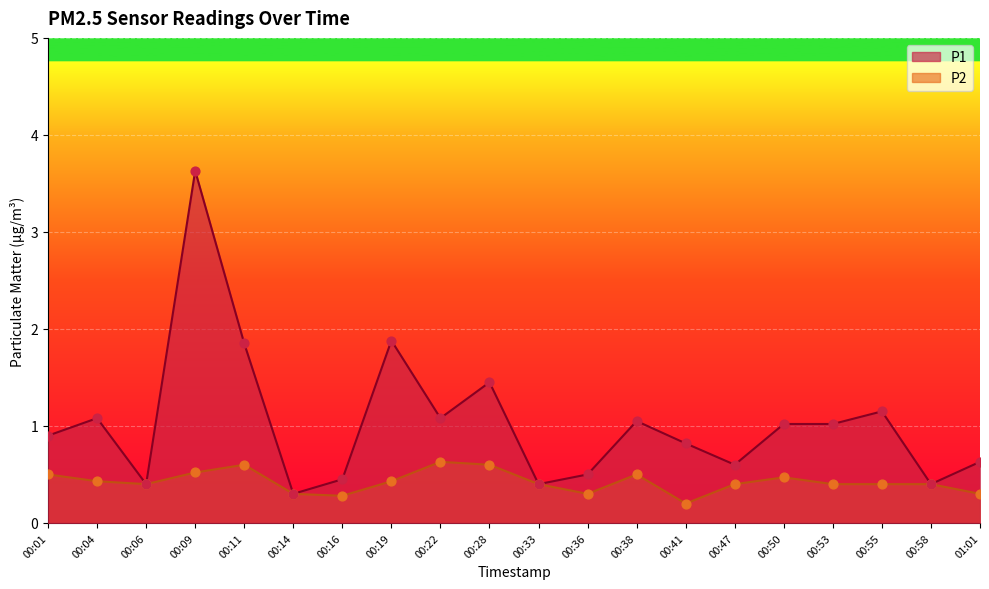

At how many categories does at least one series exceed 2?

1